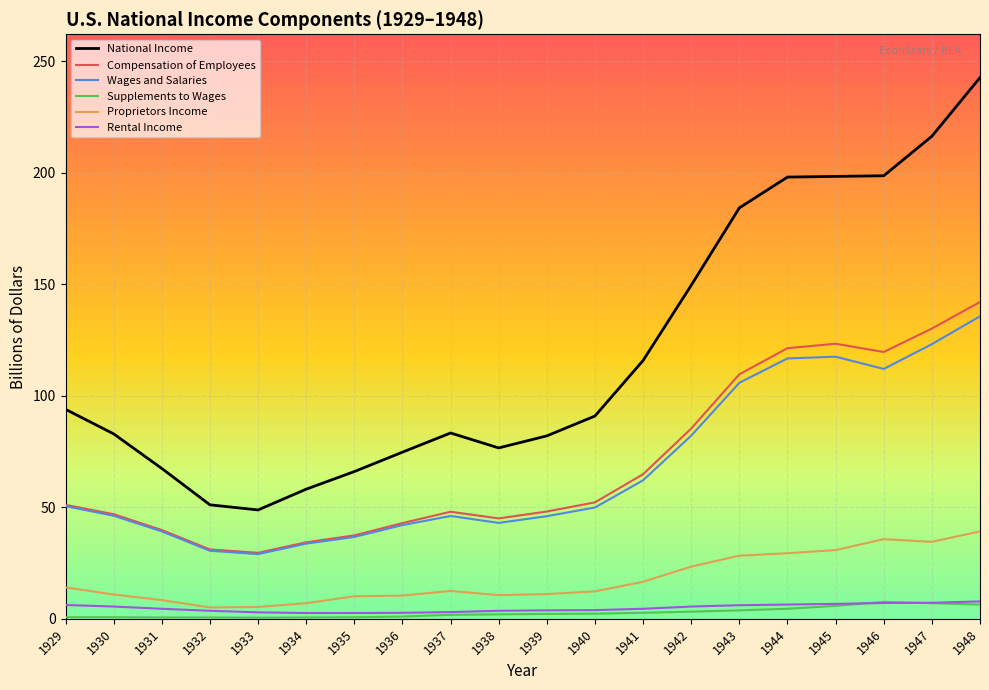

True or false: Wages and Salaries and National Income intersect in this chart.

False